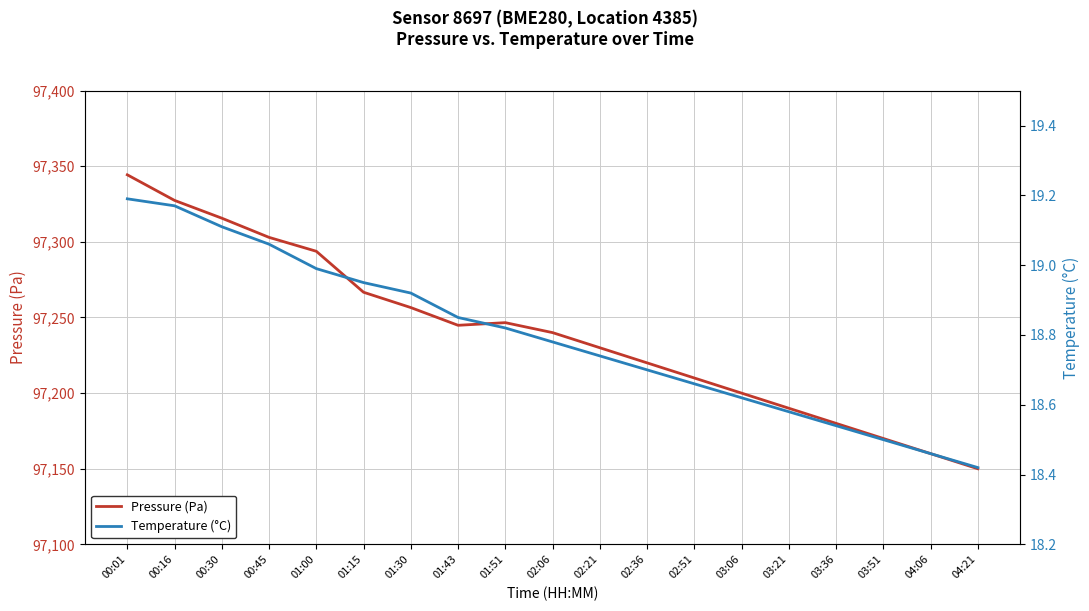

Which series has the largest range (max minus min)?

Pressure (Pa)